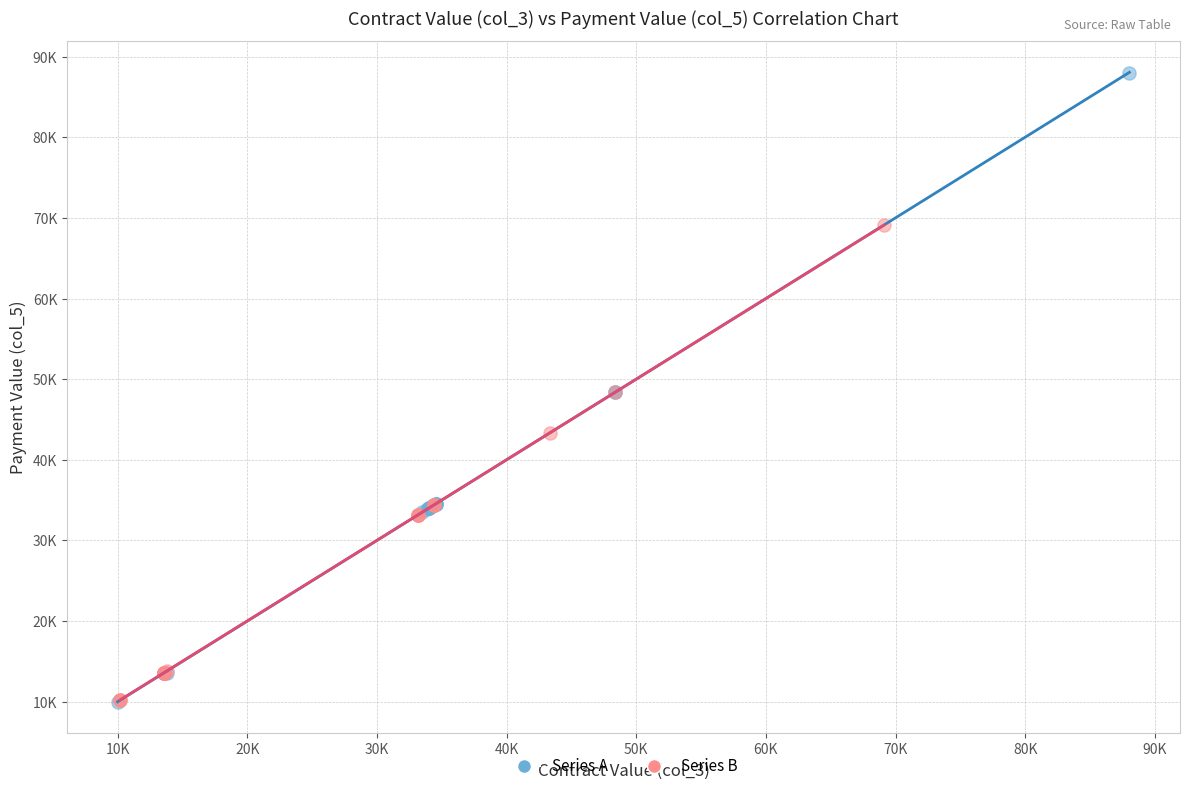

What are all the series names shown in the legend?

Series A, Series B